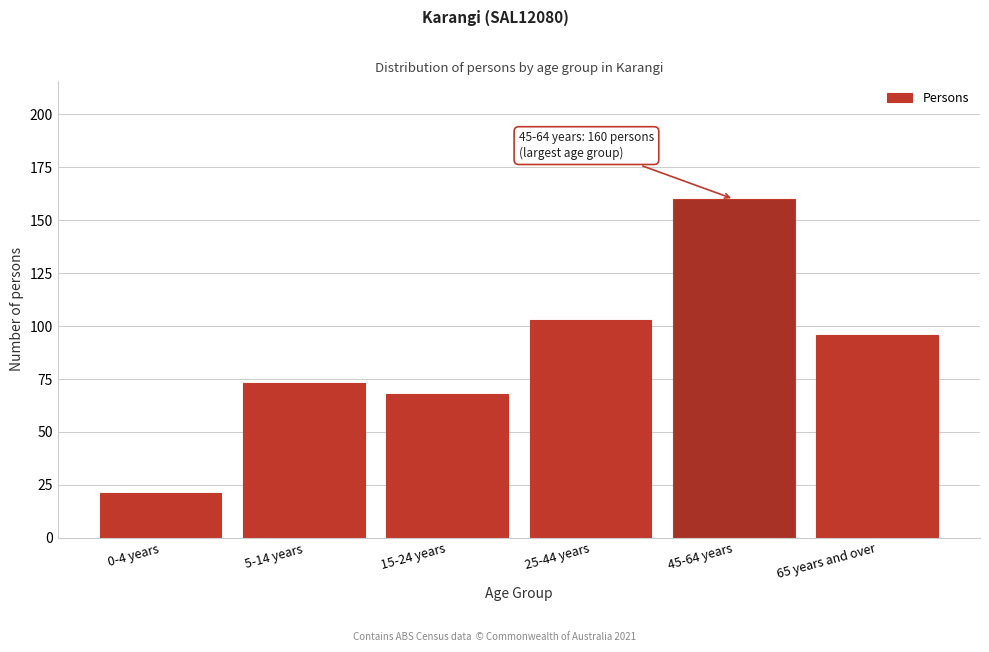

Reading left to right, transcribe all the data shown in this chart.

0-4 years=21	5-14 years=73	15-24 years=68	25-44 years=103	45-64 years=160	65 years and over=96